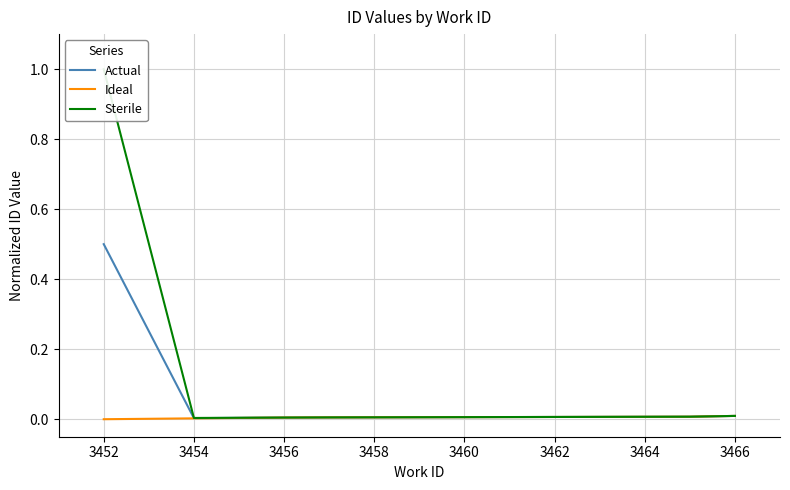

True or false: Ideal has a value of 0.0 at 3452.

True